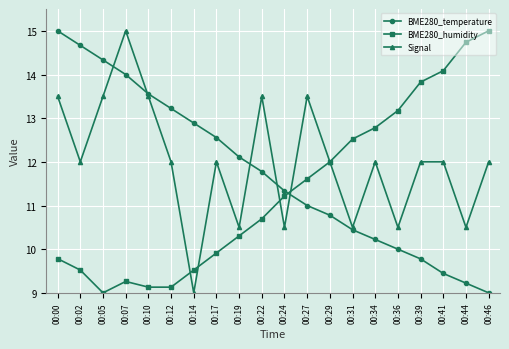

How many times do Signal and BME280_temperature cross each other?

5